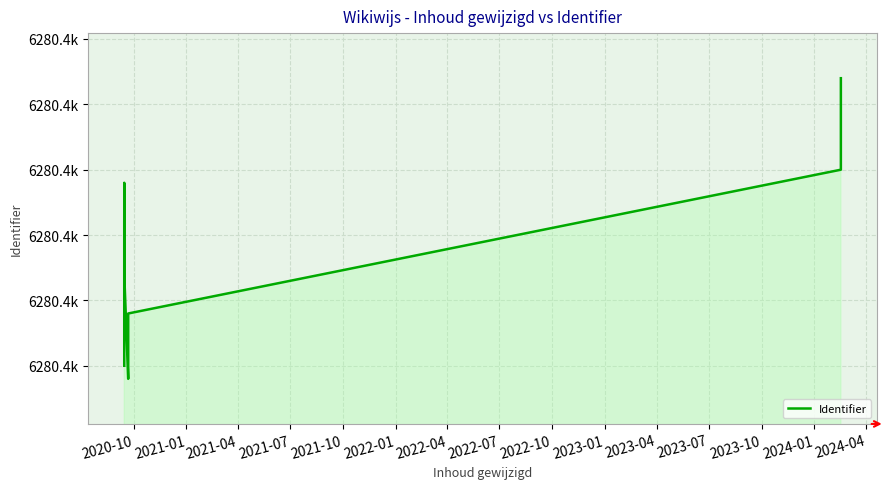

What is the label of the 11th point from the right?

2020-10